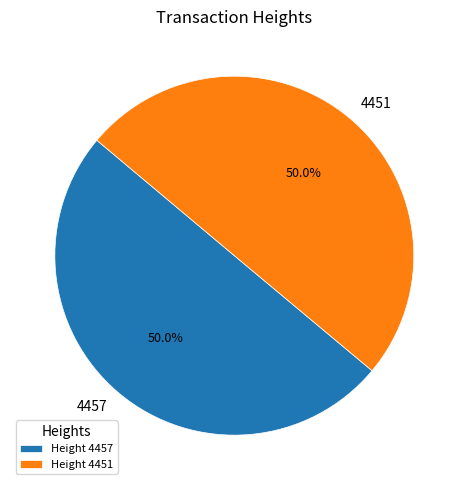

How much of the chart is everything except 4451?

50.0%